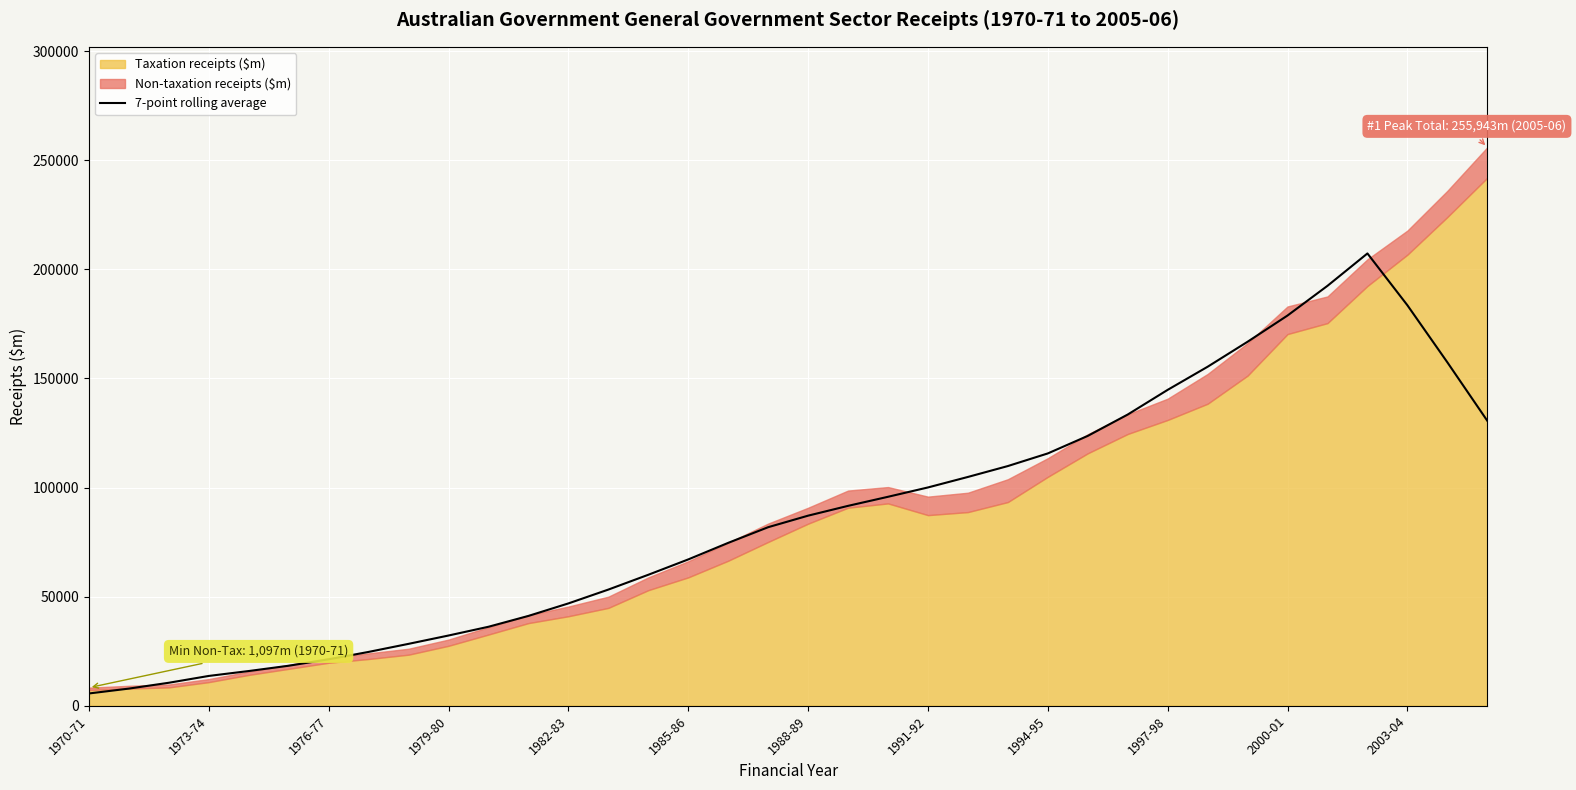

The chart shows a value of 183557.1 at 2003-04. True or false?

True